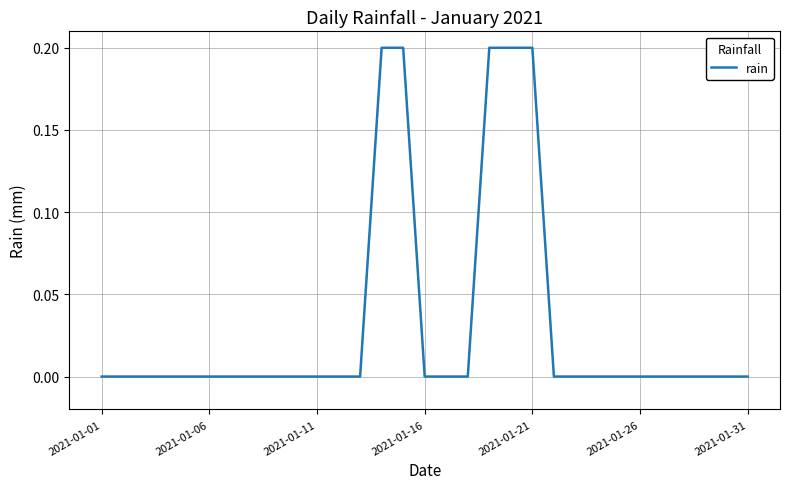

How many series are shown in this chart?

1